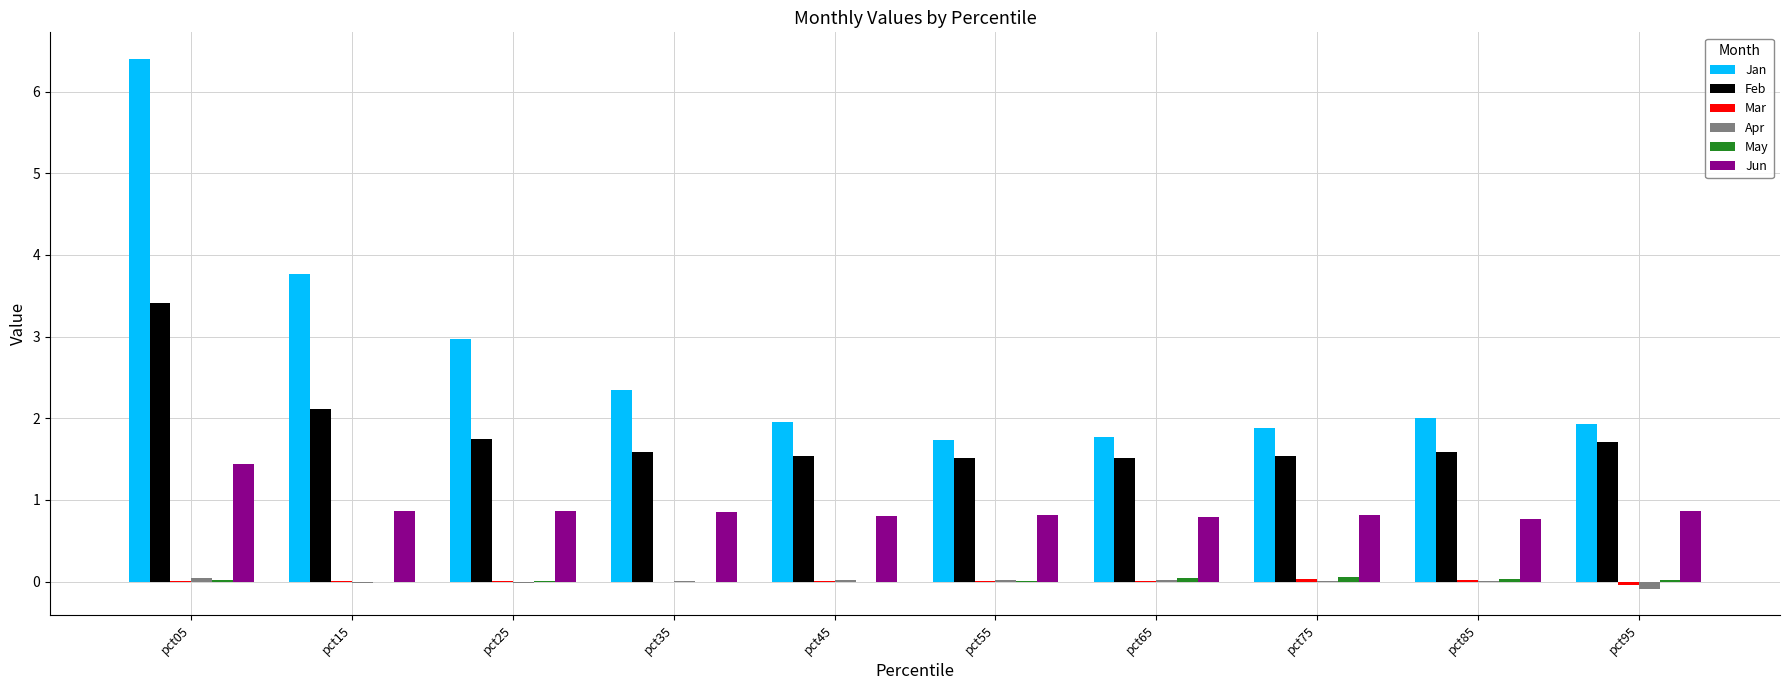

Is it true that Feb equals 1.5 at pct55?

True